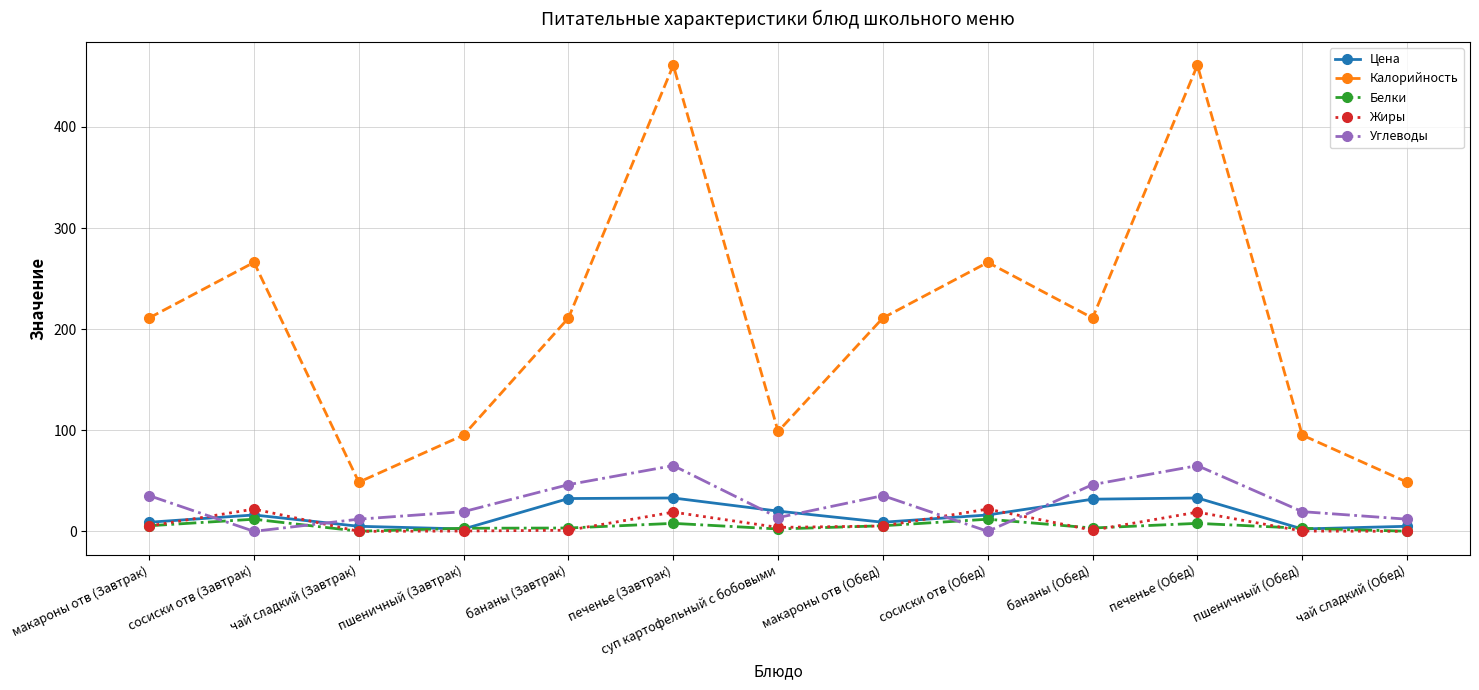

What is the highest value of the Углеводы series?

65.0